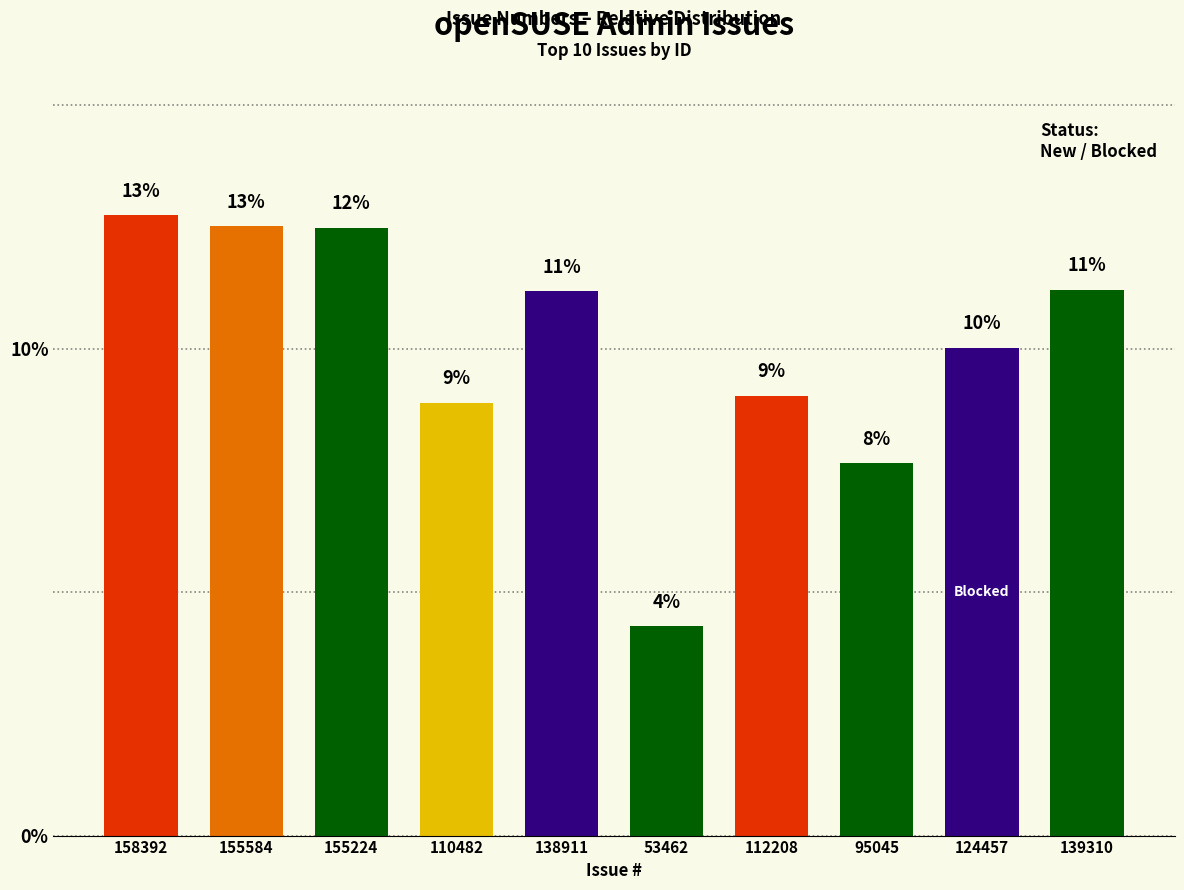

Is it true that the value at 139310 is 15.0?

False